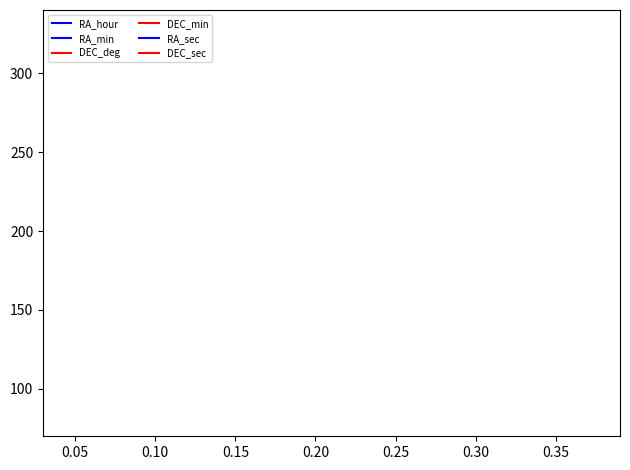

Does the chart display data point markers on the line(s)?

No